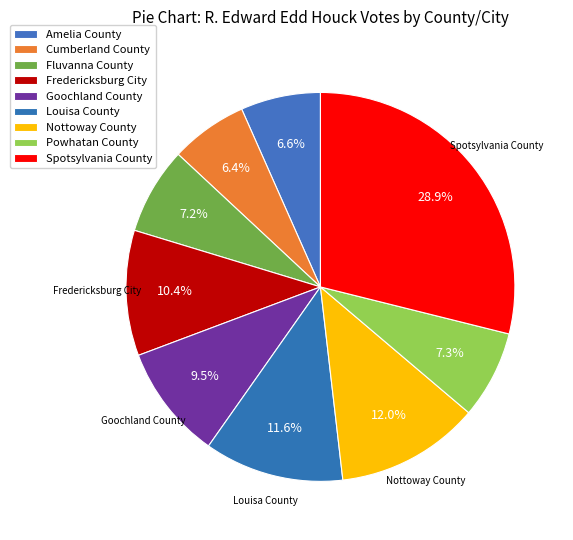

Does Spotsylvania County represent more than half of the total?

No